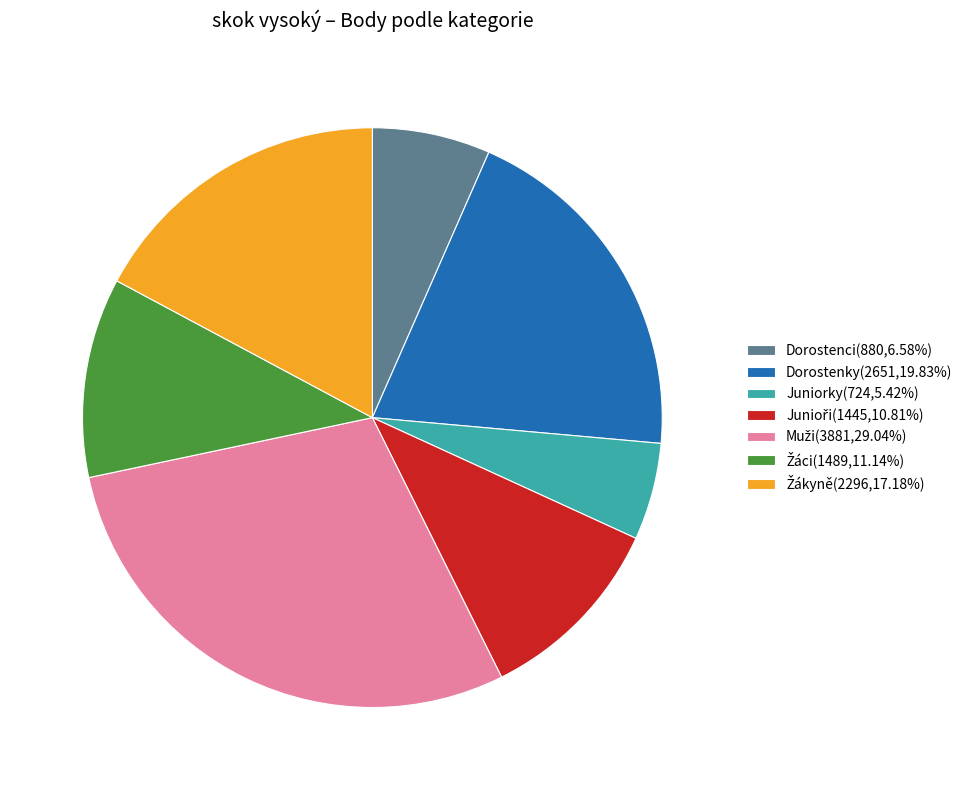

Is there any slice that represents more than half of the pie?

No